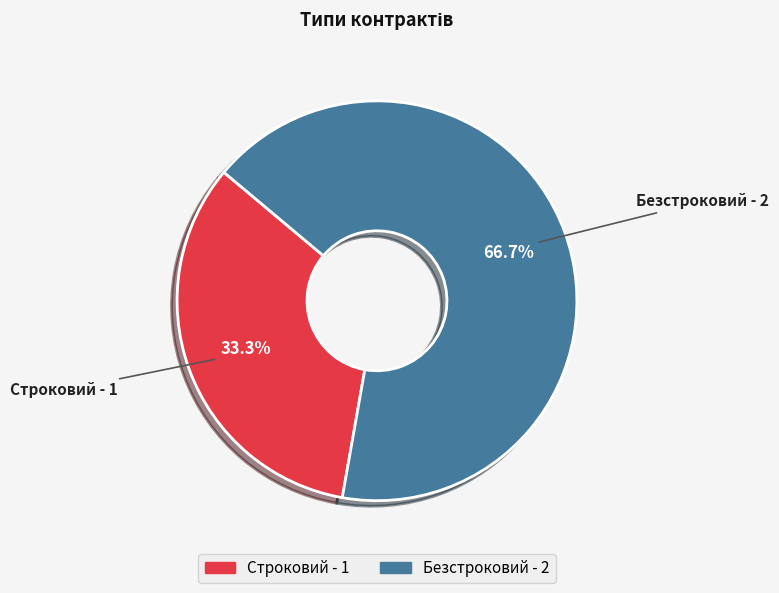

The Строковий slice represents 44% of the pie. True or false?

False